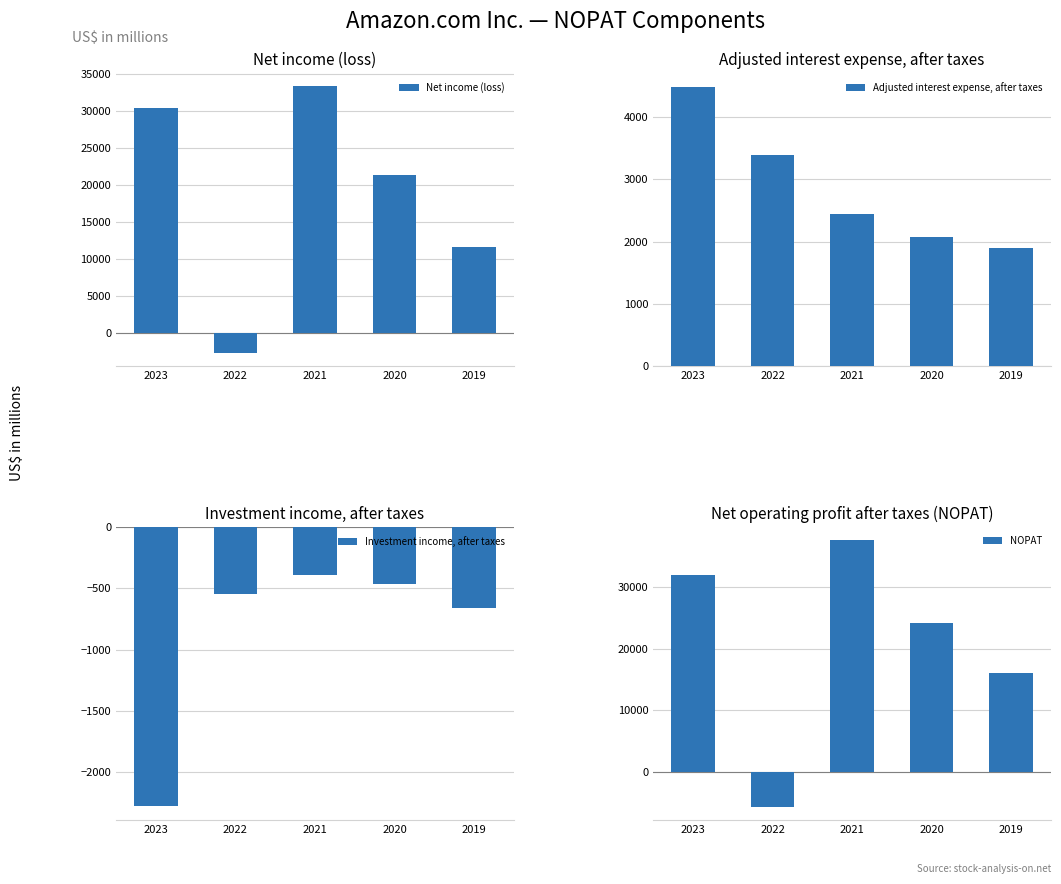

Reading left to right, extract all data points from this chart.

Net income (loss): 30425	-2722	33364	21331	11588
Adjusted interest expense, after taxes: 4486	3397	2443	2073	1897
Investment income, after taxes: -2278	-546	-391	-467	-660
NOPAT: 31856	-5619	37525	24183	16097